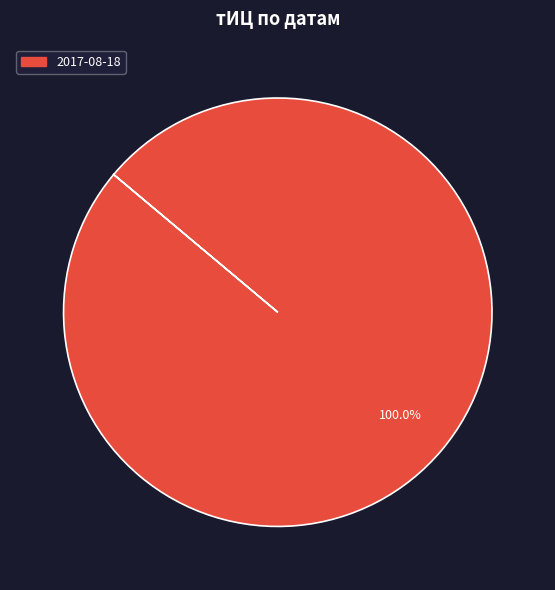

Count the number of slices in the pie.

1